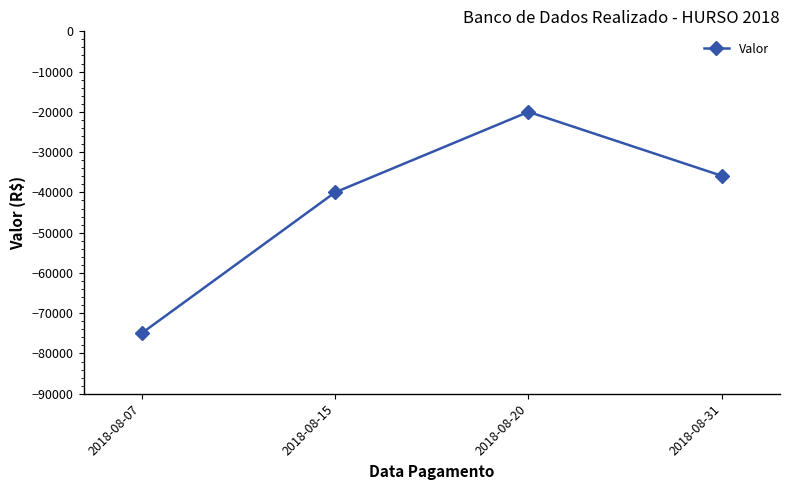

List the labels in order of value, smallest first.

2018-08-07, 2018-08-15, 2018-08-31, 2018-08-20